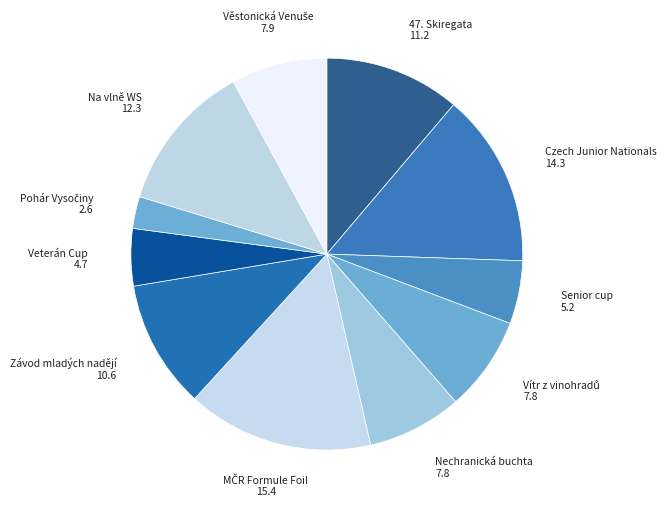

Is there a majority slice in this chart?

No